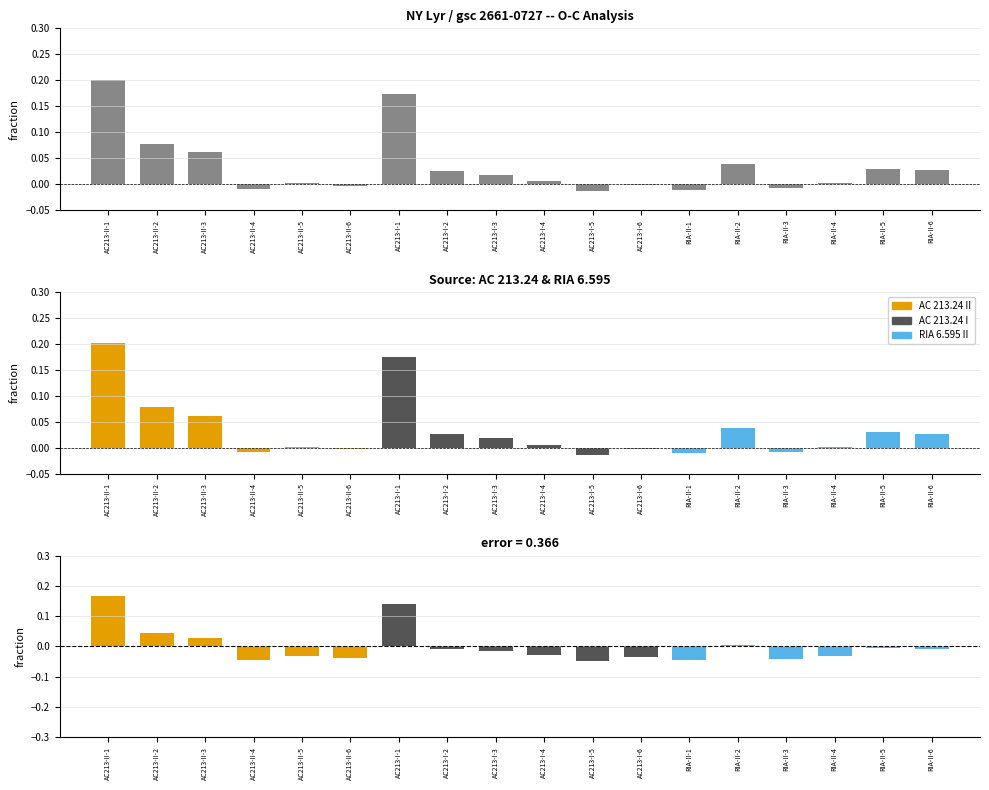

How many bars are there in each group?

3